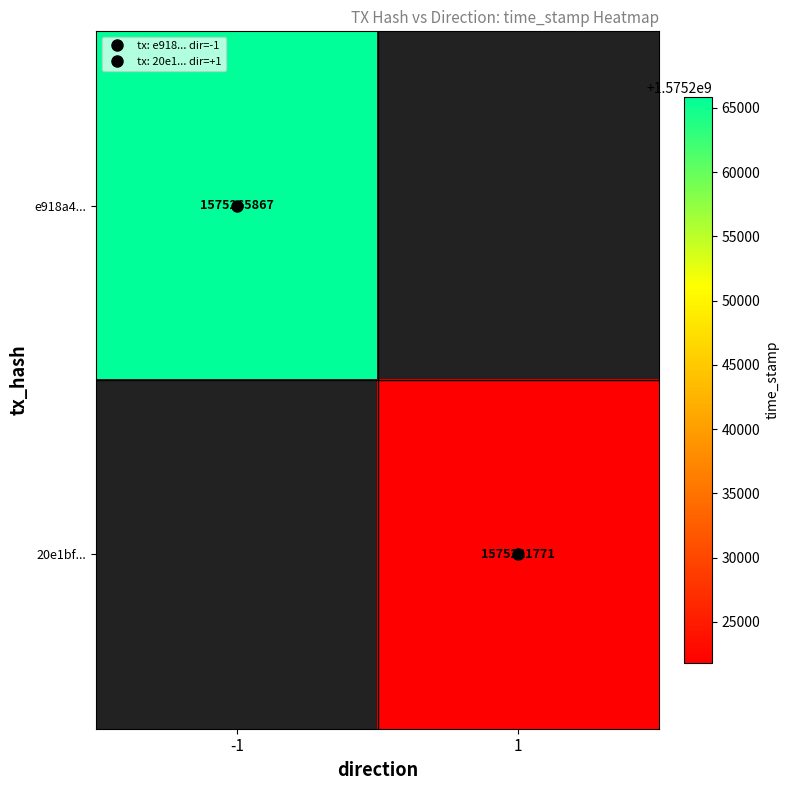

Where is e918a4... nearest to the value 1575265867?

-1